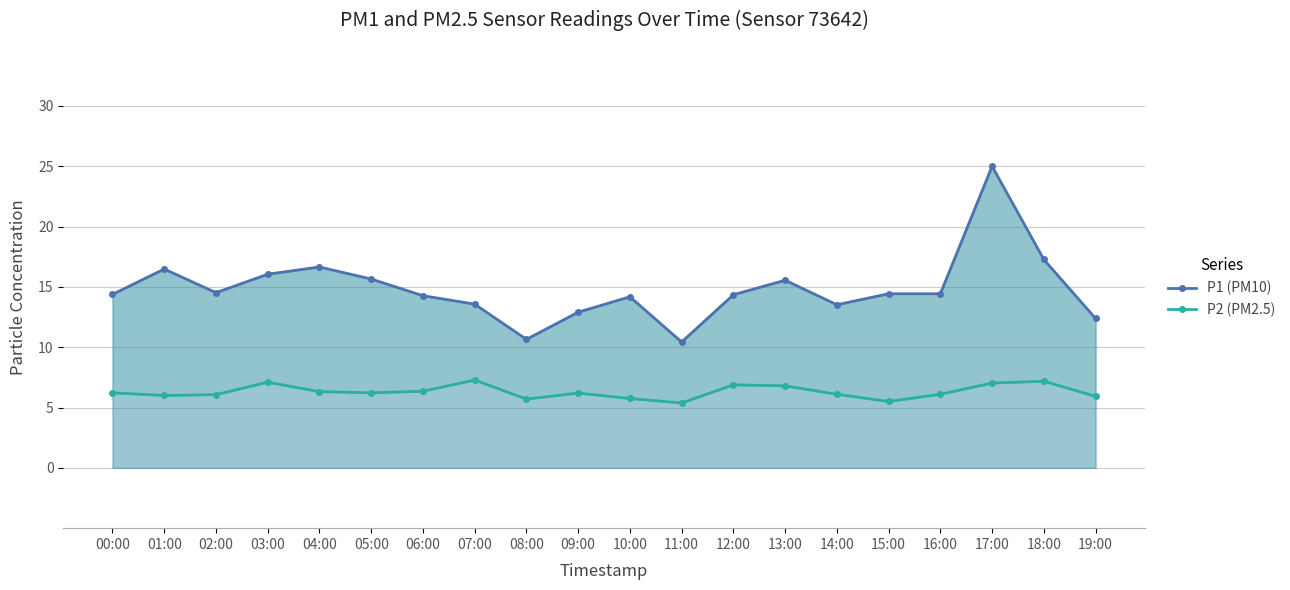

At which label is P1 (PM10) closest to 17?

18:00